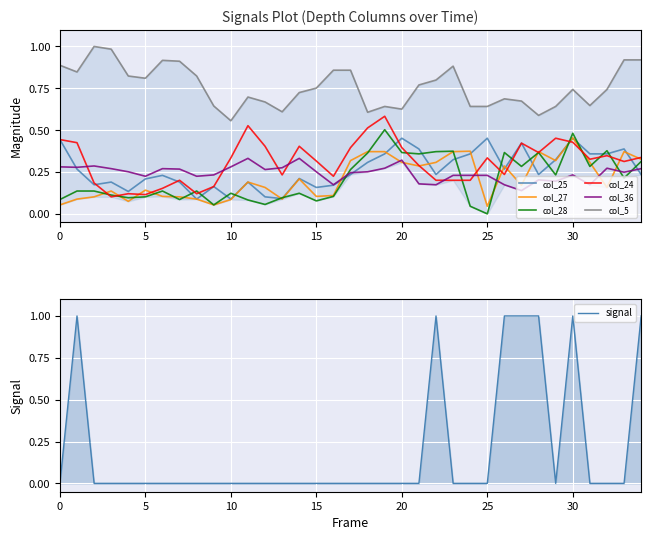

At which label does col_28 reach its minimum?

25